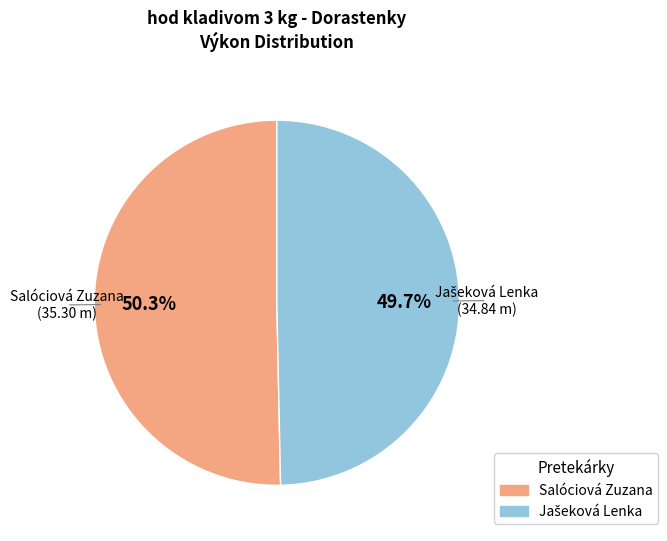

To the nearest percent, what is the average slice percentage?

50%